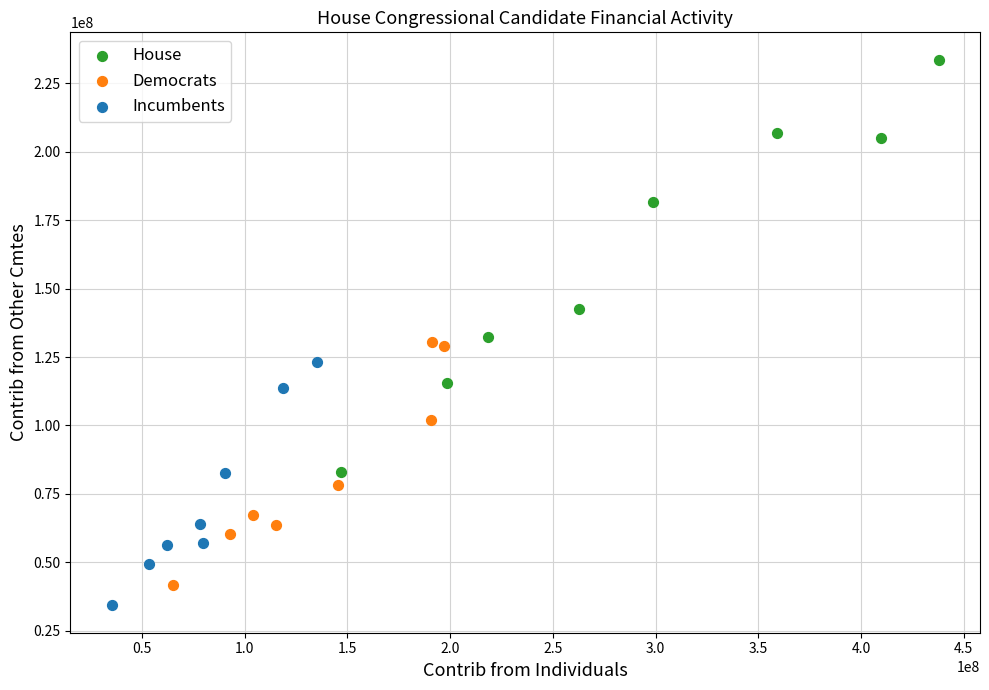

Which series contains the lowest Y value?

Incumbents